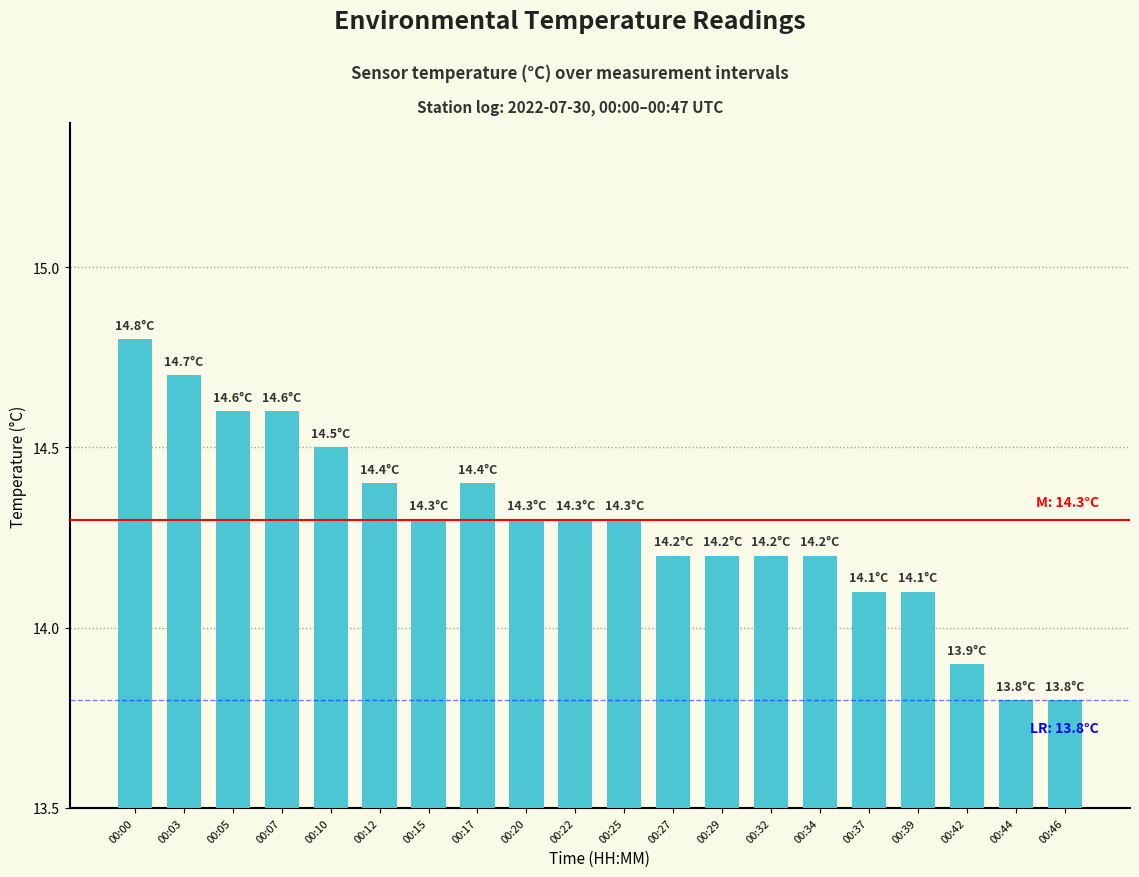

What is the value of the 10th bar from the left?

14.3